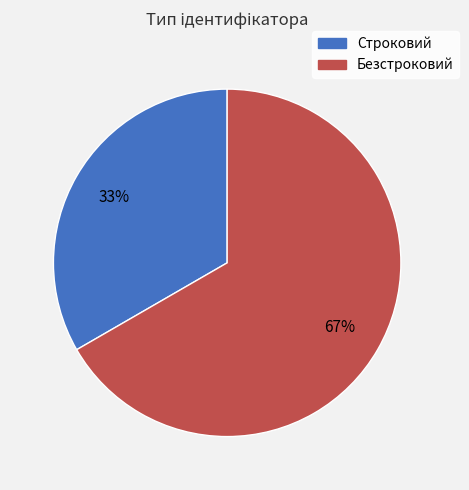

What is the ratio of the value at Строковий to the value at Безстроковий?

0.5